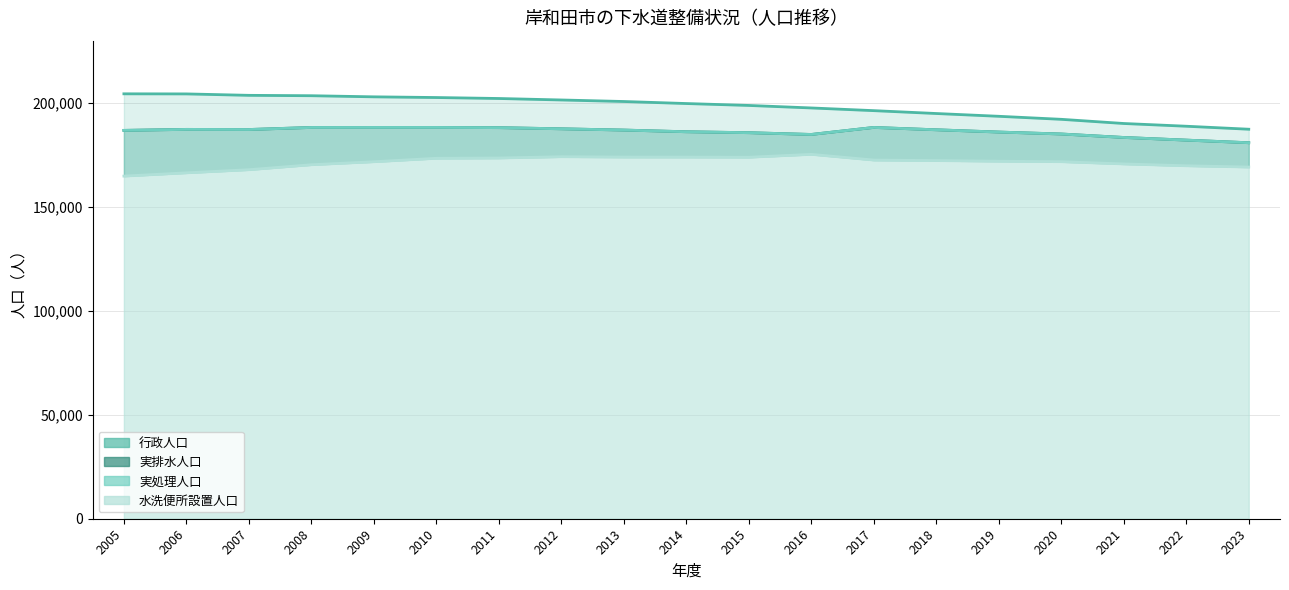

What is the maximum value shown in the chart?

204427